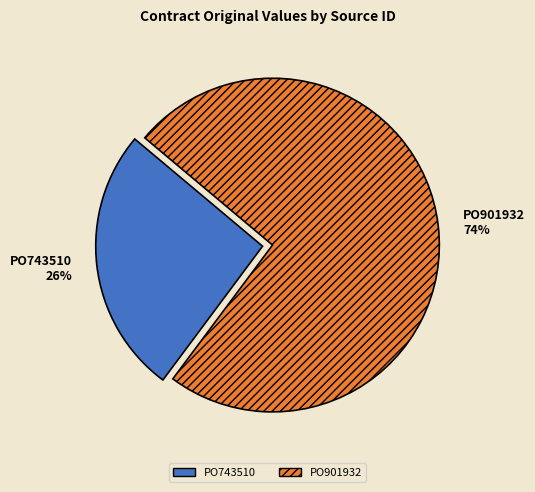

How many slices are in this pie chart?

2